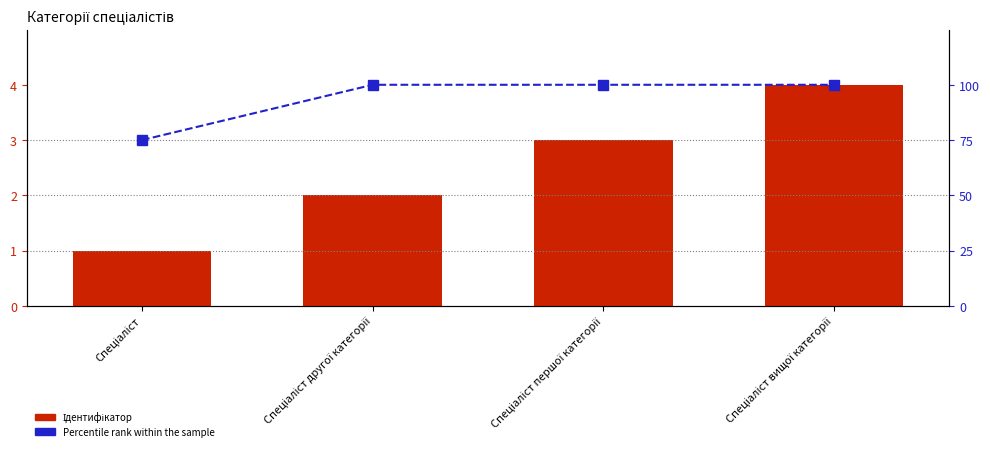

Which series has the largest total across all categories?

Percentile rank